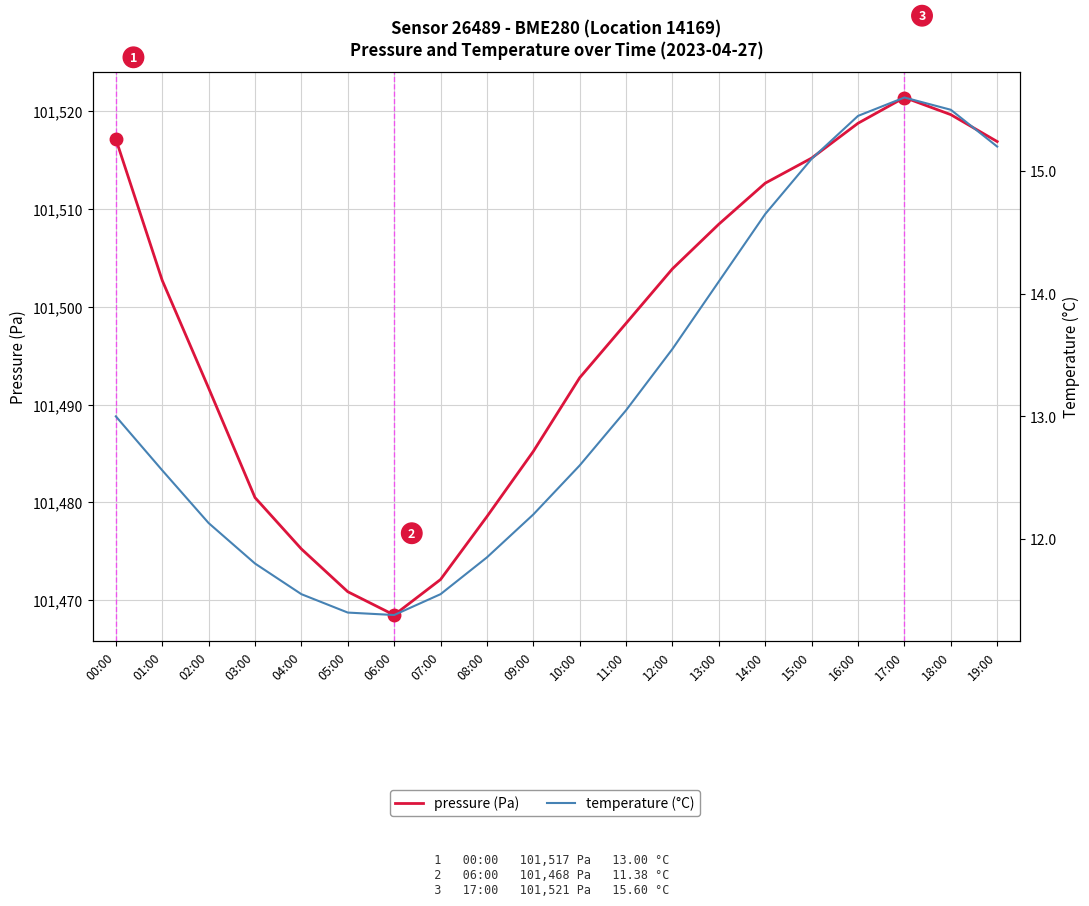

The value of temperature (°C) at 12:00 is 7.1. True or false?

False